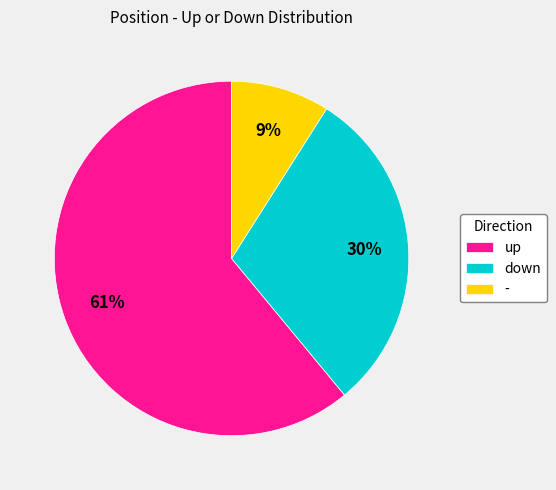

What percentage is the down slice, to the nearest percent?

30%